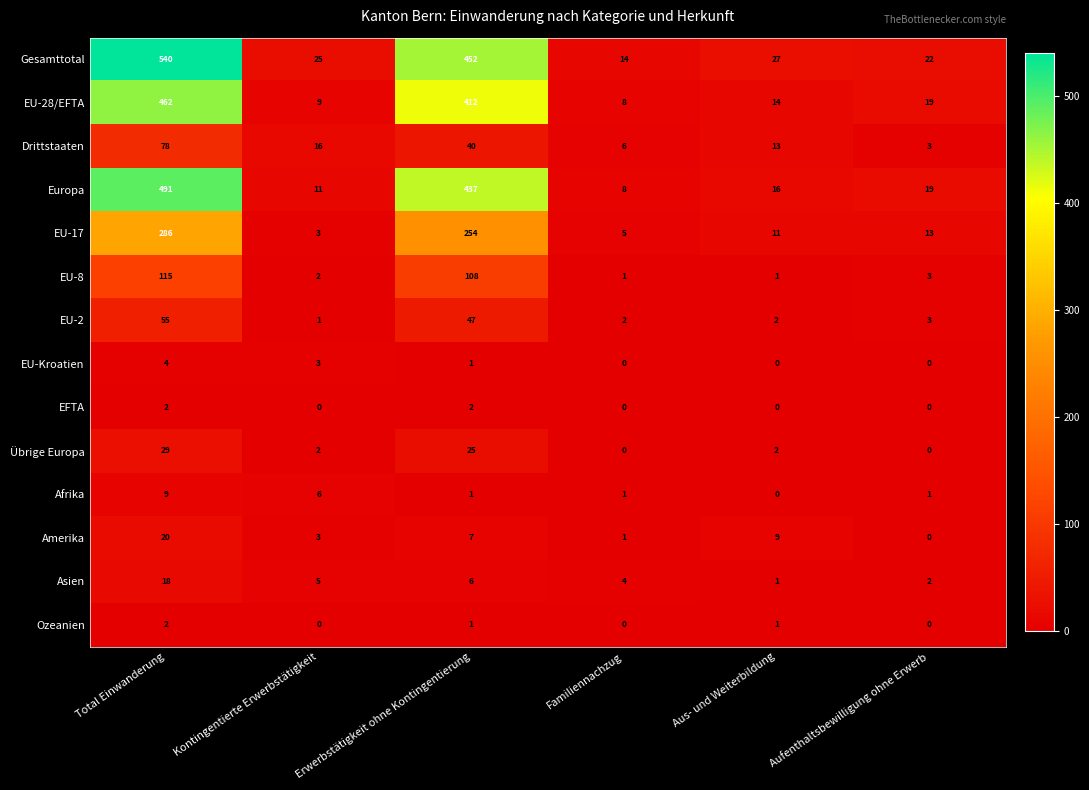

What is the difference between the highest and lowest values at Kontingentierte Erwerbstätigkeit?

25